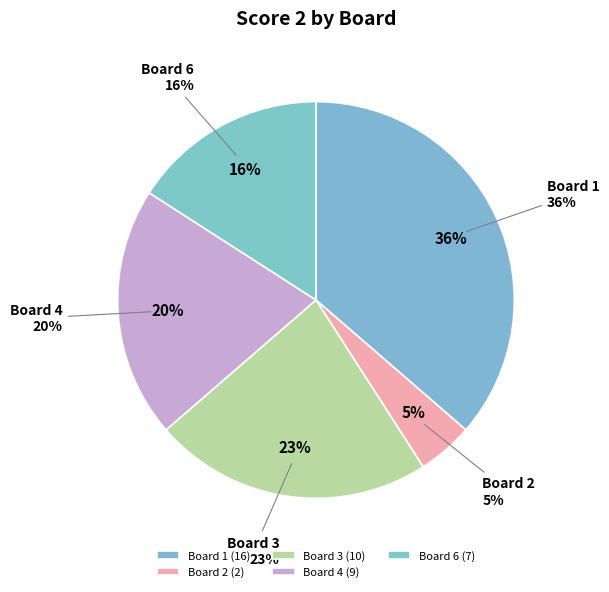

To the nearest percent, what is the difference between the Board 2 and Board 4 slice percentages?

16%